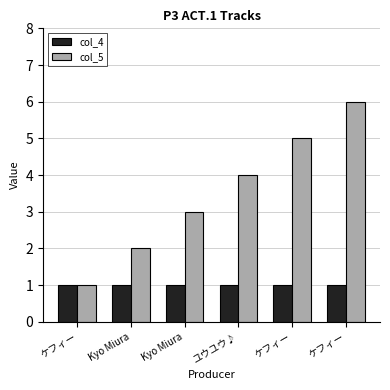

Are the bars grouped side by side (vs. stacked)?

Yes